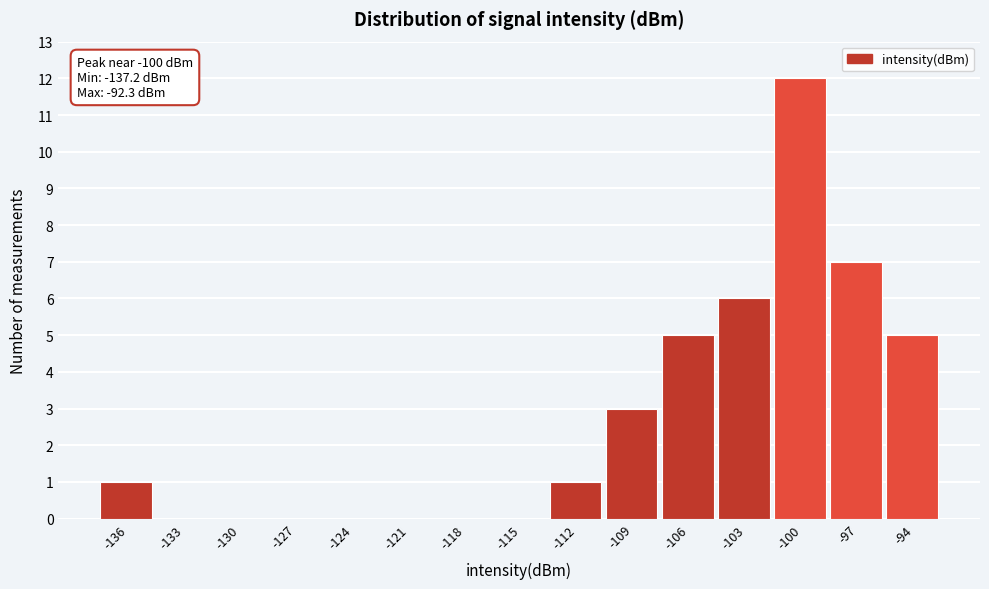

Over which range of the x-axis is the bar tallest?

-101.5 to -98.5